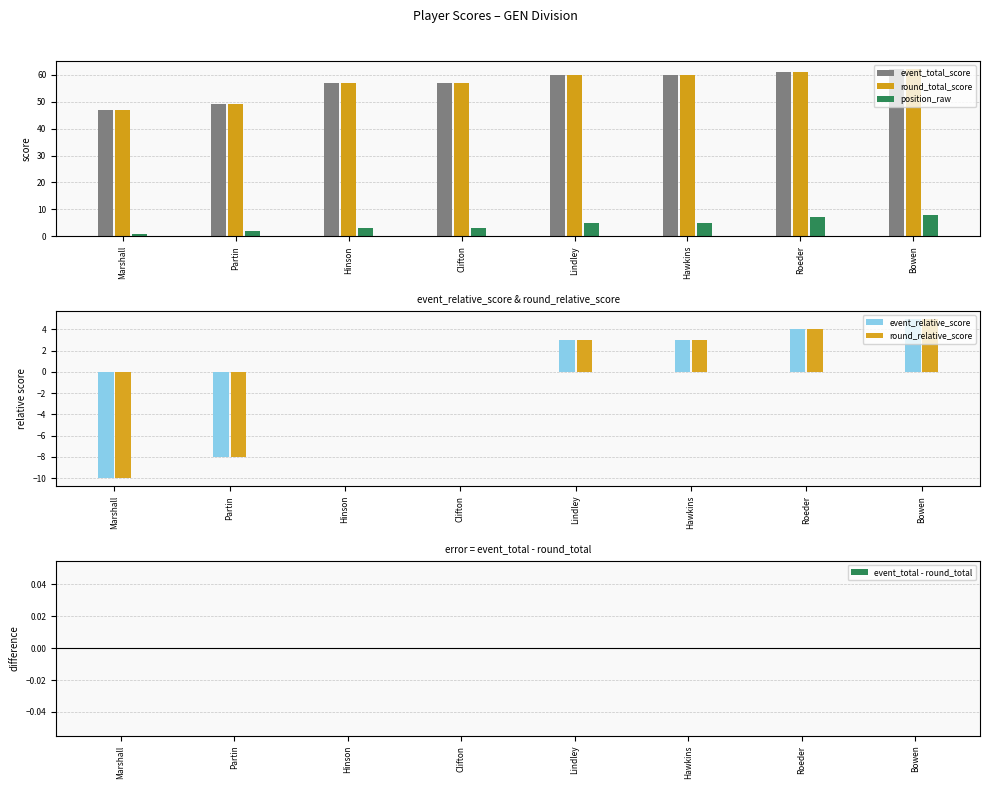

What is the value of the event_total_score bar at the 4th from the left?

57